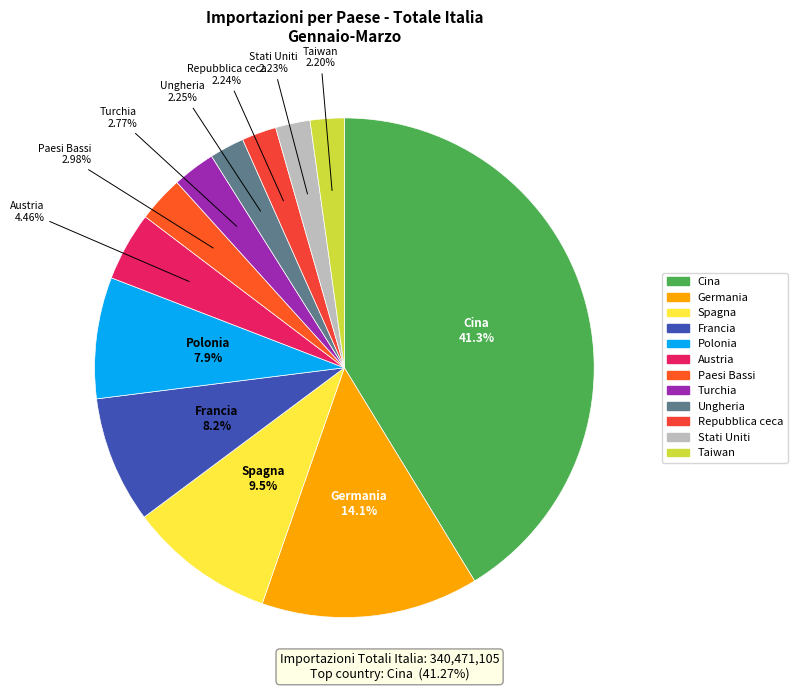

Which category has the biggest portion of the pie?

Cina